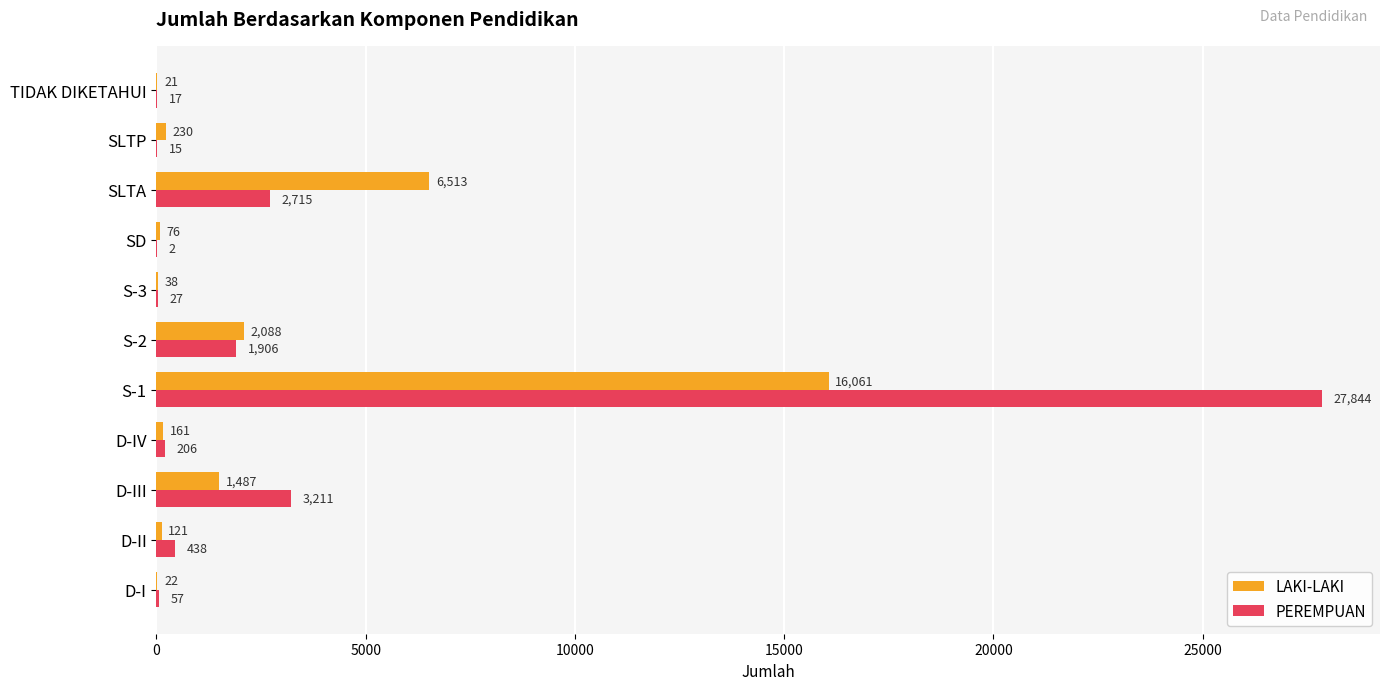

Read the PEREMPUAN value at SLTA.

2715